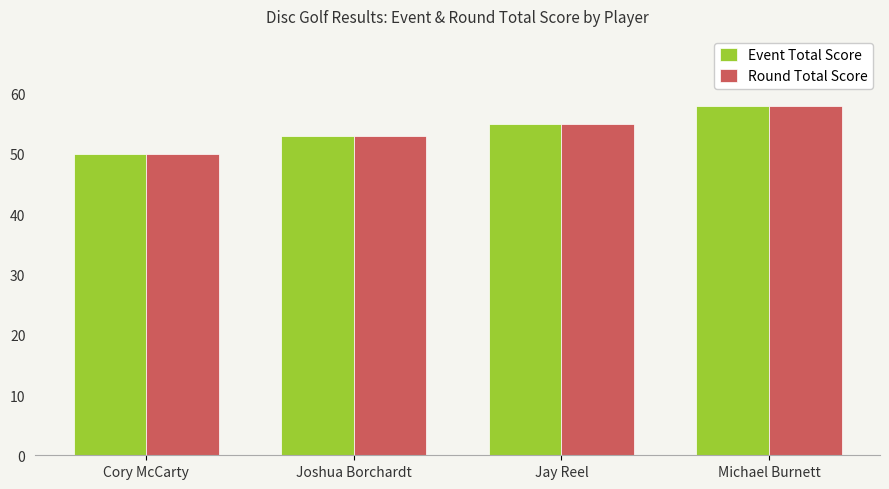

What is the label of the 2nd bar from the right?

Jay Reel